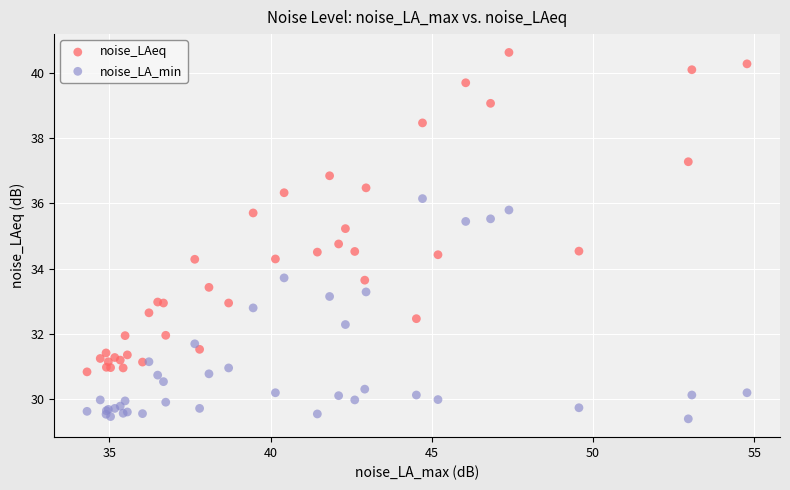

Which series has the largest Y range (max minus min)?

noise_LAeq